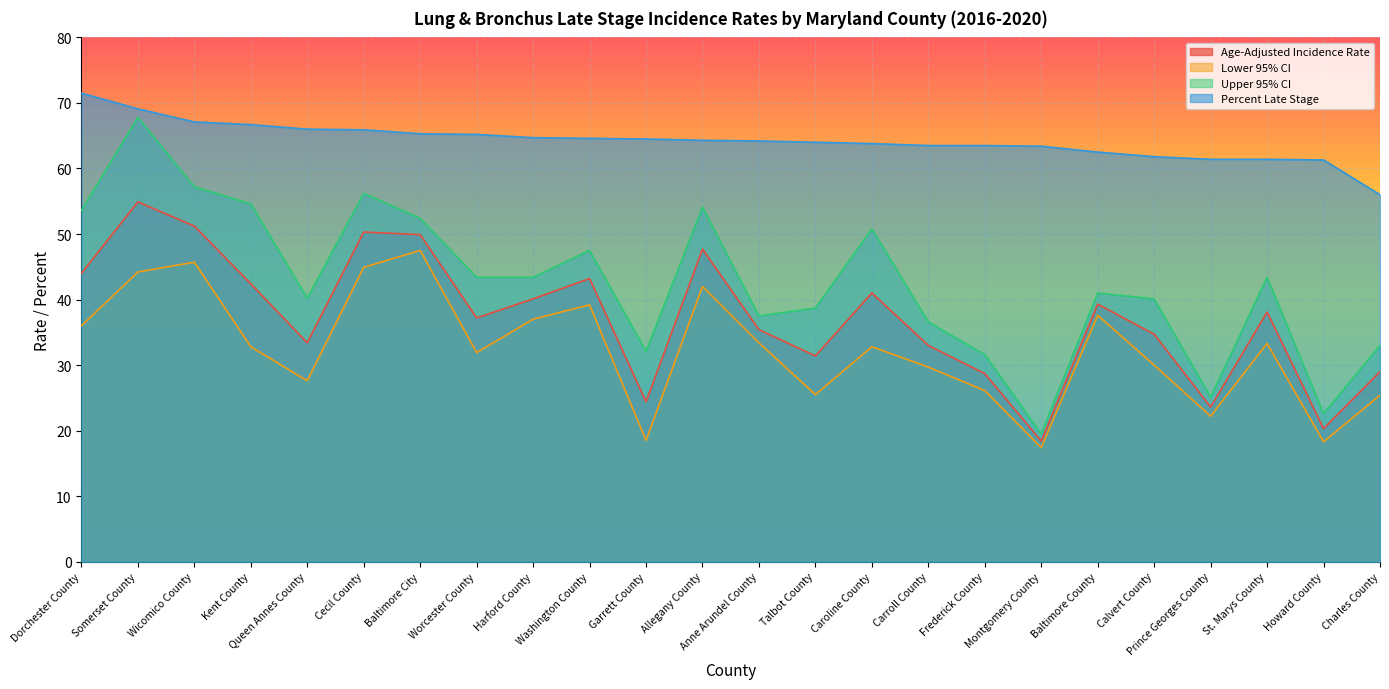

Reading left to right, transcribe all the data shown in this chart.

Age-Adjusted Incidence Rate: Dorchester County=44.0	Somerset County=54.9	Wicomico County=51.2	Kent County=42.4	Queen Annes County=33.4	Cecil County=50.3	Baltimore City=49.9	Worcester County=37.2	Harford County=40.1	Washington County=43.2	Garrett County=24.4	Allegany County=47.7	Anne Arundel County=35.4	Talbot County=31.4	Caroline County=41.0	Carroll County=33.0	Frederick County=28.7	Montgomery County=18.4	Baltimore County=39.3	Calvert County=34.7	Prince Georges County=23.6	St. Marys County=38.1	Howard County=20.3	Charles County=29.0
Lower 95% CI: Dorchester County=36.0	Somerset County=44.2	Wicomico County=45.7	Kent County=32.8	Queen Annes County=27.6	Cecil County=44.9	Baltimore City=47.5	Worcester County=31.9	Harford County=37.0	Washington County=39.2	Garrett County=18.5	Allegany County=42.0	Anne Arundel County=33.4	Talbot County=25.5	Caroline County=32.8	Carroll County=29.7	Frederick County=26.1	Montgomery County=17.4	Baltimore County=37.6	Calvert County=30.0	Prince Georges County=22.2	St. Marys County=33.3	Howard County=18.3	Charles County=25.4
Upper 95% CI: Dorchester County=53.6	Somerset County=67.8	Wicomico County=57.2	Kent County=54.6	Queen Annes County=40.2	Cecil County=56.2	Baltimore City=52.4	Worcester County=43.4	Harford County=43.4	Washington County=47.5	Garrett County=32.1	Allegany County=54.1	Anne Arundel County=37.5	Talbot County=38.7	Caroline County=50.8	Carroll County=36.6	Frederick County=31.6	Montgomery County=19.5	Baltimore County=41.0	Calvert County=40.1	Prince Georges County=25.1	St. Marys County=43.4	Howard County=22.6	Charles County=33.0
Percent Late Stage: Dorchester County=71.5	Somerset County=69.1	Wicomico County=67.1	Kent County=66.7	Queen Annes County=66.0	Cecil County=65.9	Baltimore City=65.3	Worcester County=65.2	Harford County=64.7	Washington County=64.6	Garrett County=64.5	Allegany County=64.3	Anne Arundel County=64.2	Talbot County=64.0	Caroline County=63.8	Carroll County=63.5	Frederick County=63.5	Montgomery County=63.4	Baltimore County=62.5	Calvert County=61.8	Prince Georges County=61.4	St. Marys County=61.4	Howard County=61.3	Charles County=56.0